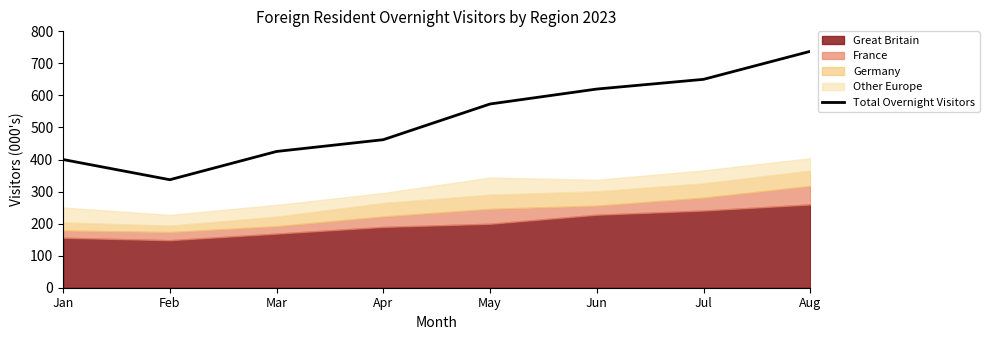

What is the greatest value displayed?

737.6